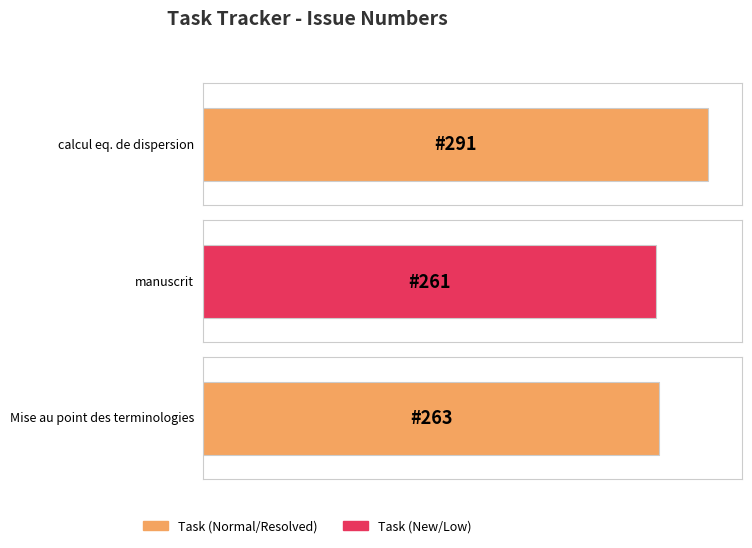

True or false: the data shows 263 at Mise au point des terminologies.

True